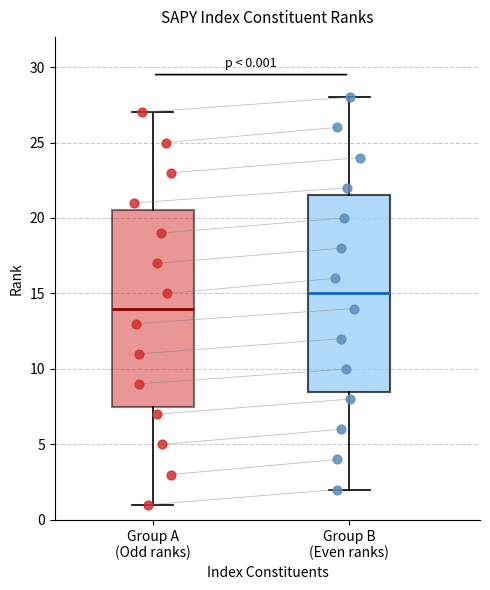

Which box's median line is the lowest?

Group A (Odd ranks)